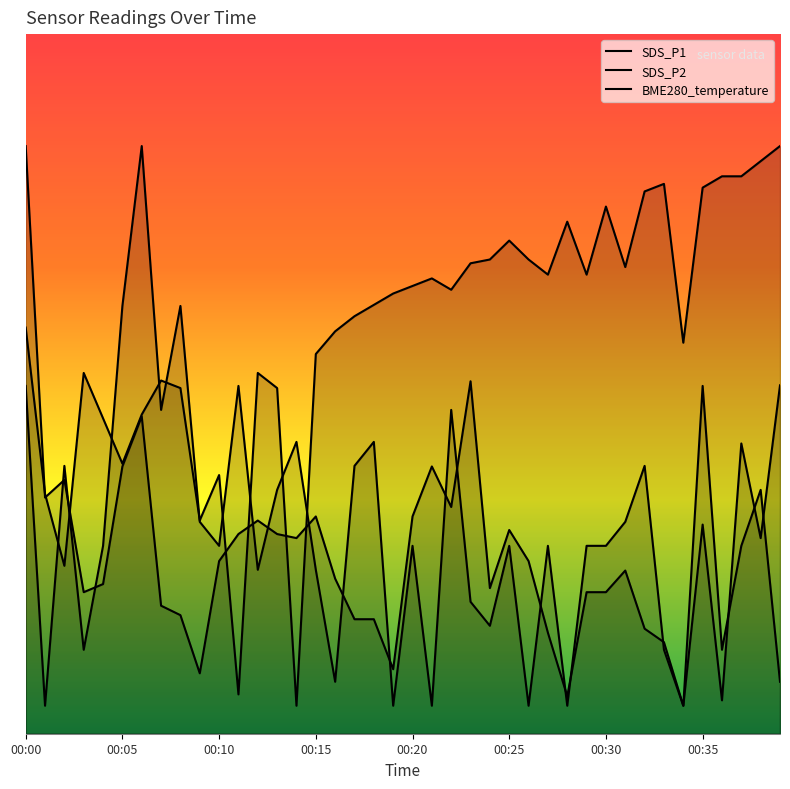

In SDS_P2, how many points are lower than both neighbors (excluding endpoints)?

13